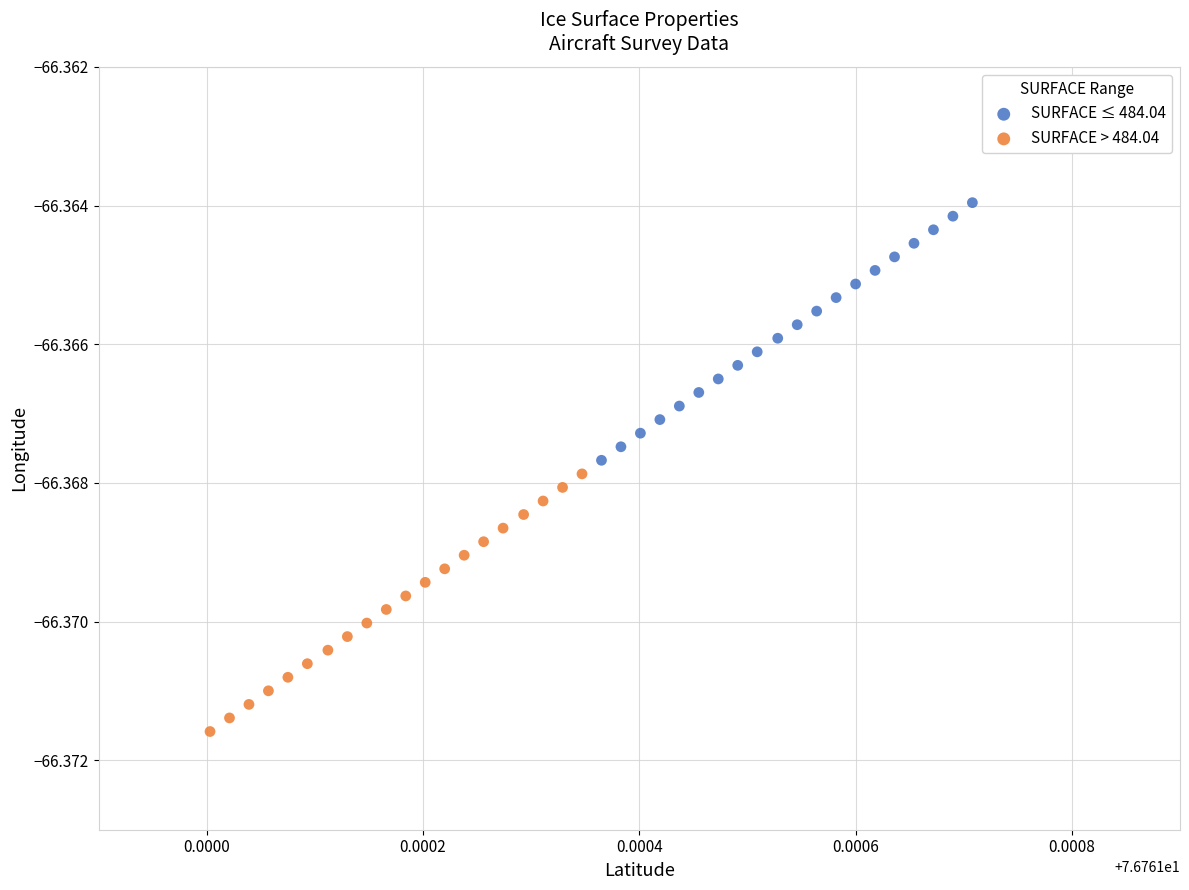

Which series reaches the maximum Y coordinate?

SURFACE ≤ 484.04